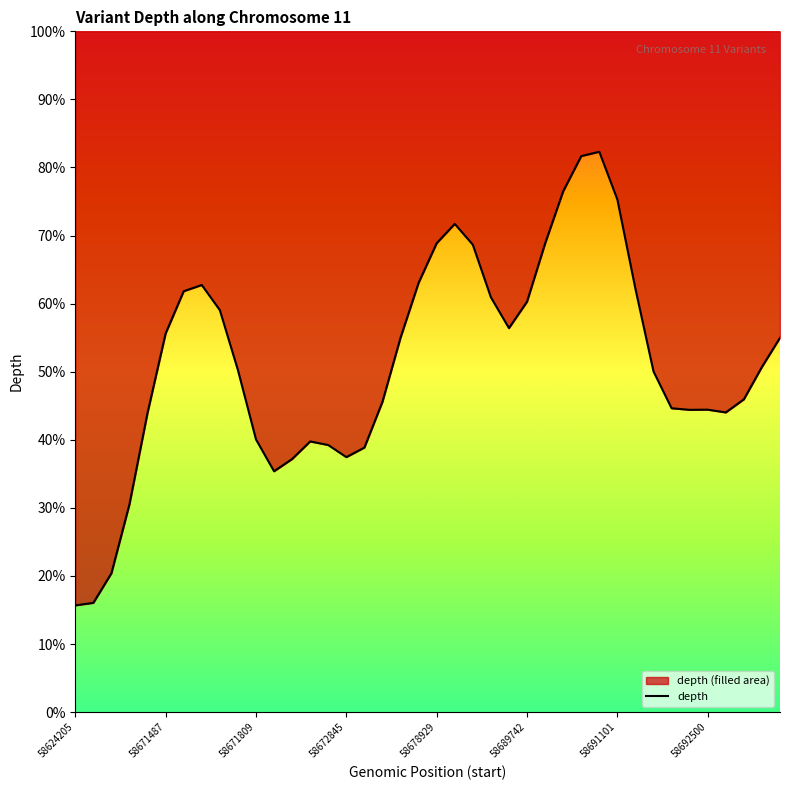

What value does the data have at 22?

68.7